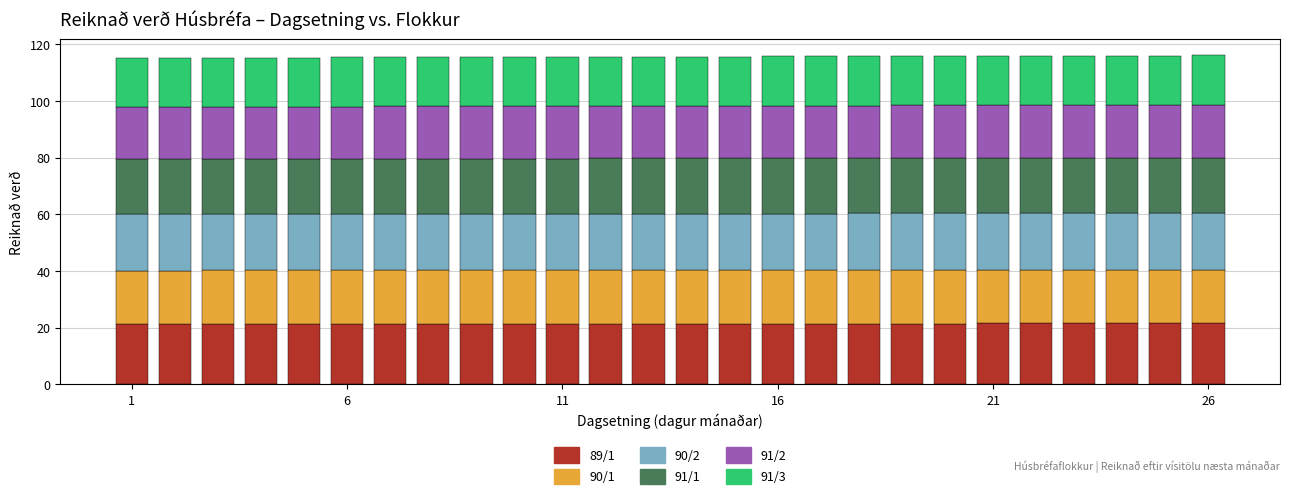

What is the highest value of the 89/1 series?

21.5